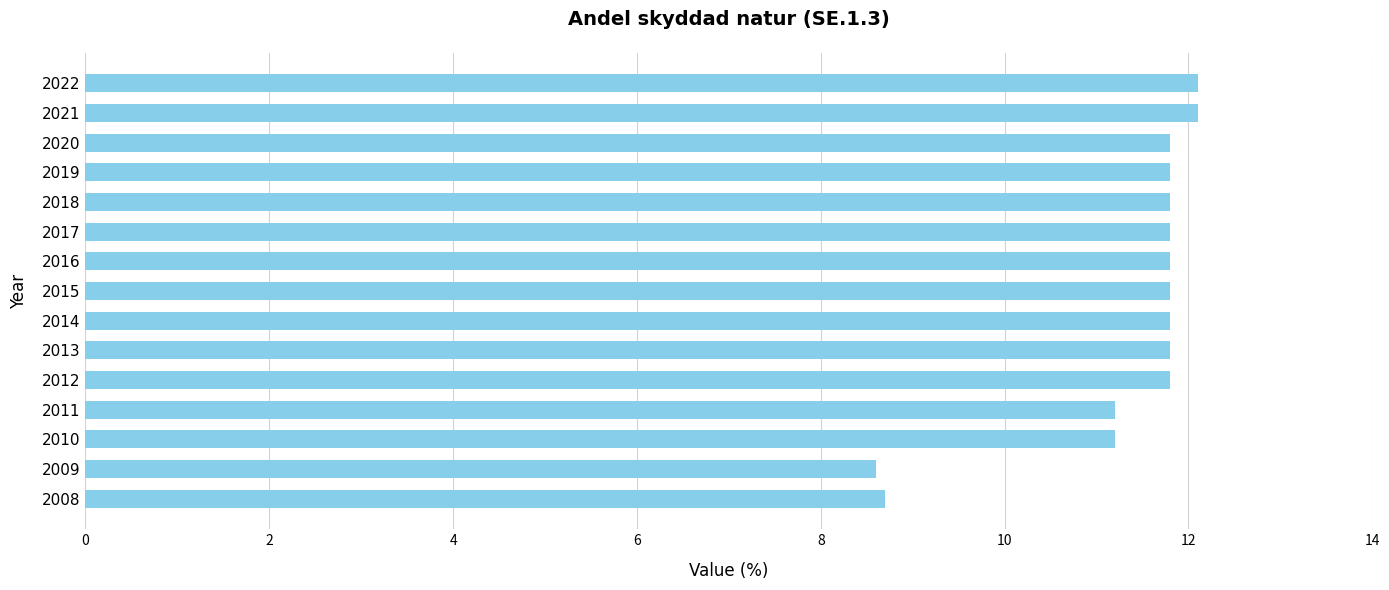

What is the ratio of the value at 2012 to the value at 2008?

1.4